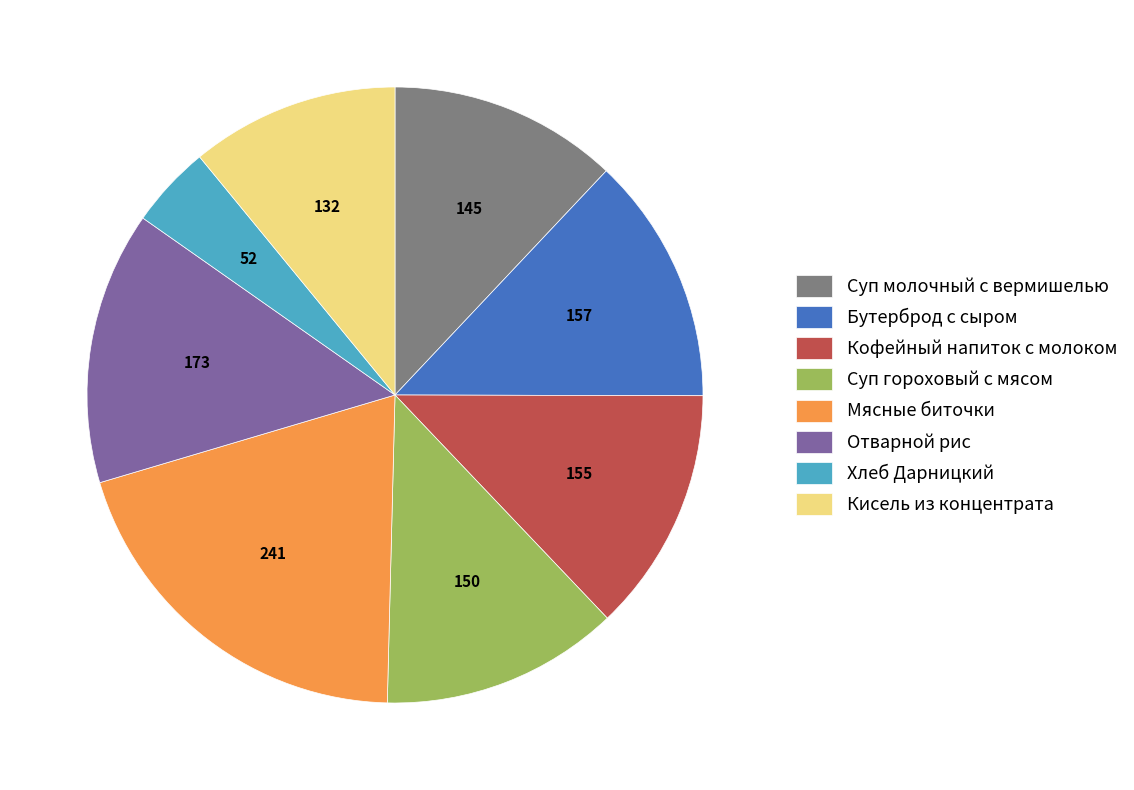

Which category has the biggest portion of the pie?

Мясные биточки